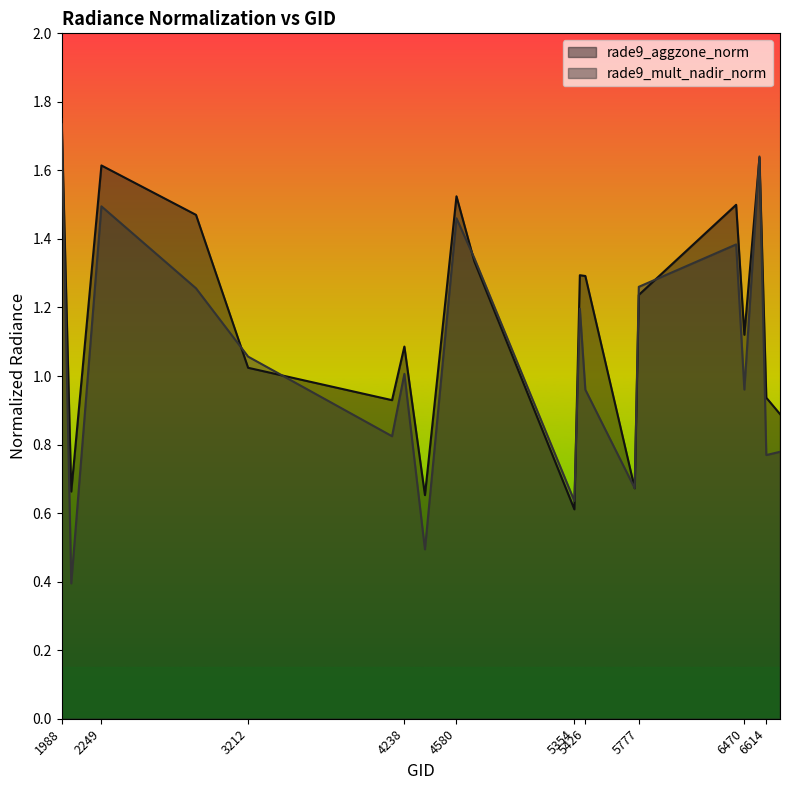

Does the chart display data point markers on the line(s)?

No